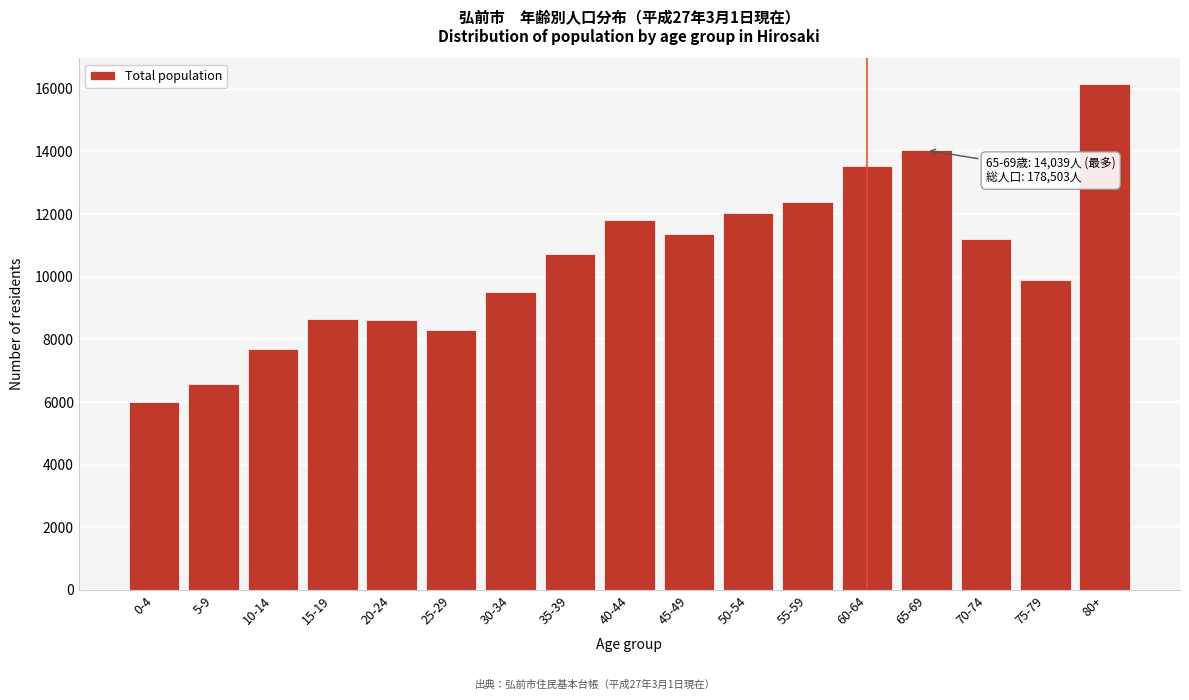

What is the label of the 16th bar from the right?

5-9